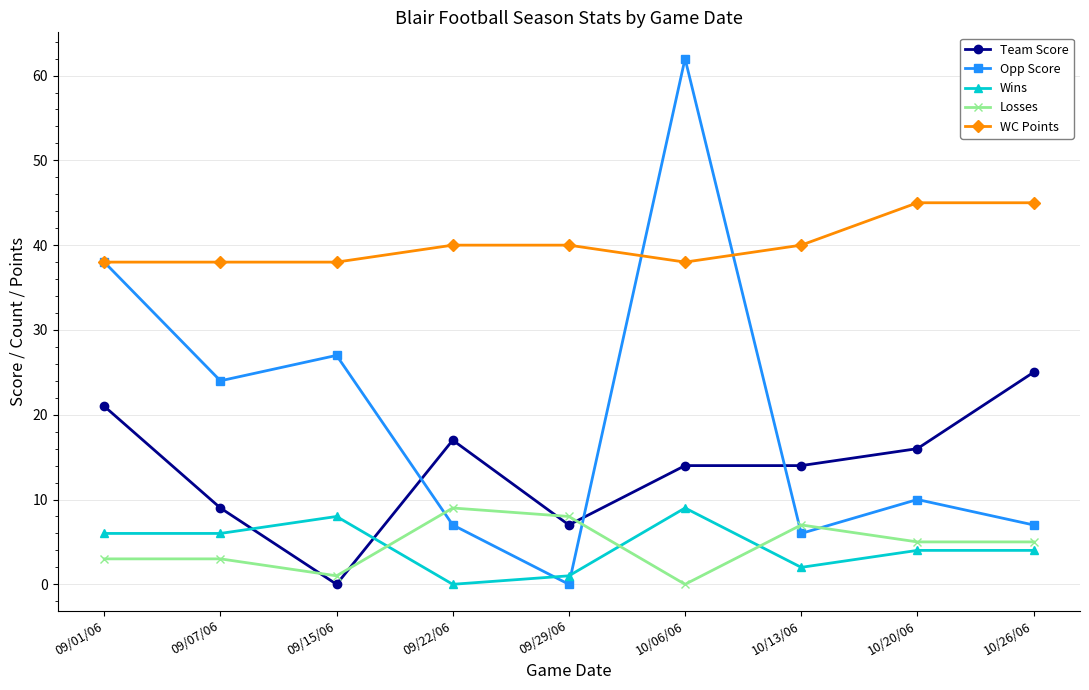

Does the chart have visible grid lines?

Yes